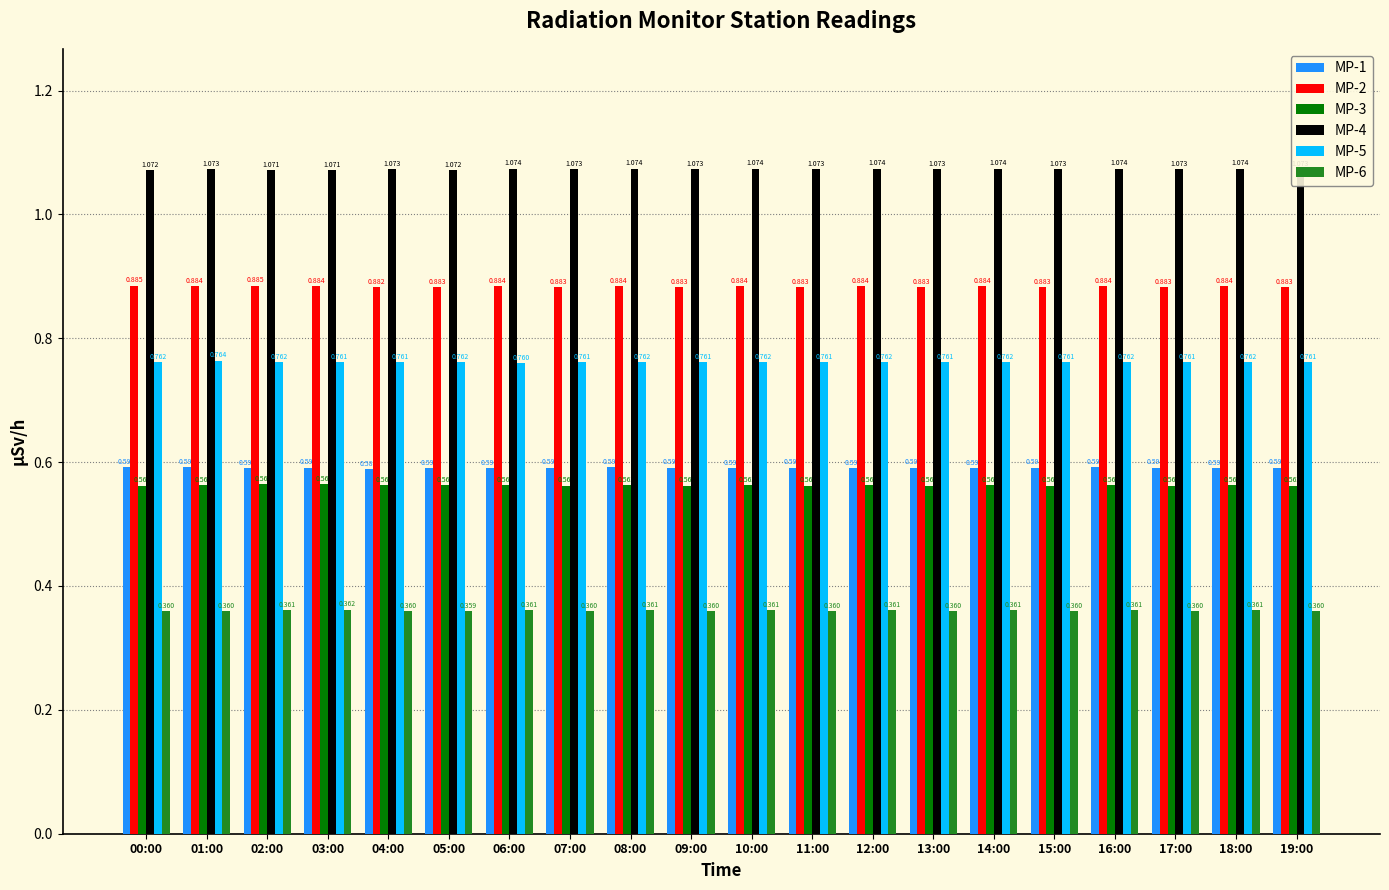

Is the value of MP-2 at 08:00 greater than the value of MP-5 at 03:00?

Yes